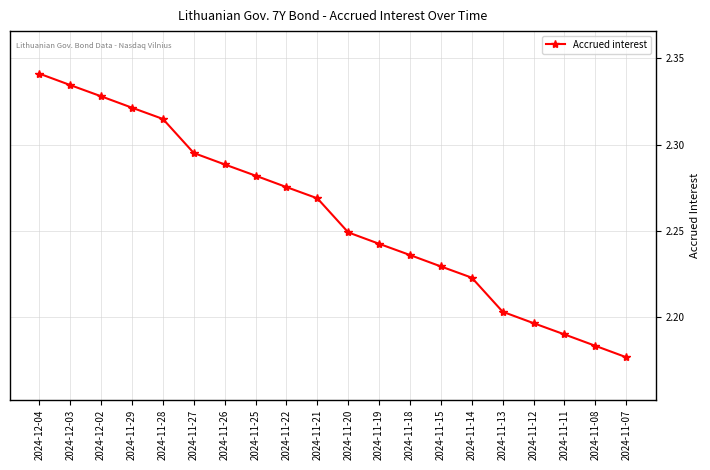

List the labels in order of value, largest first.

2024-12-04, 2024-12-03, 2024-12-02, 2024-11-29, 2024-11-28, 2024-11-27, 2024-11-26, 2024-11-25, 2024-11-22, 2024-11-21, 2024-11-20, 2024-11-19, 2024-11-18, 2024-11-15, 2024-11-14, 2024-11-13, 2024-11-12, 2024-11-11, 2024-11-08, 2024-11-07